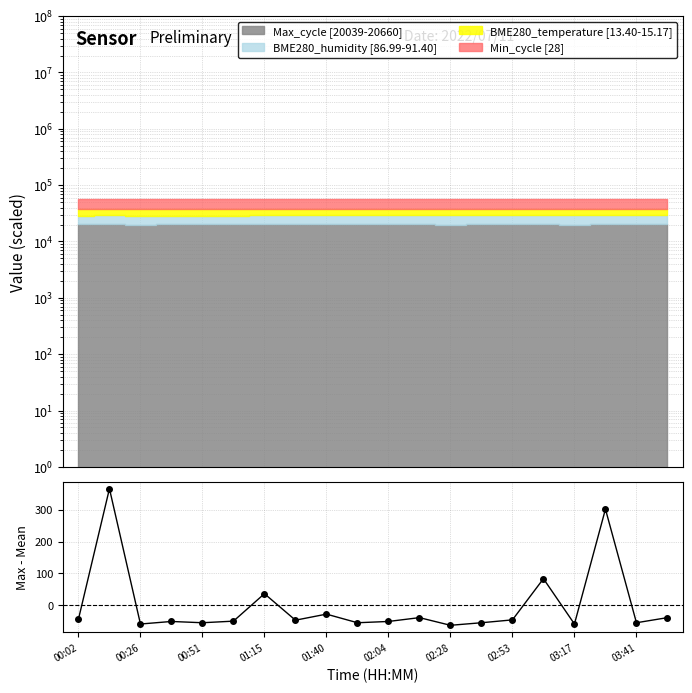

True or false: there are more than 1 points higher than both neighbors.

True